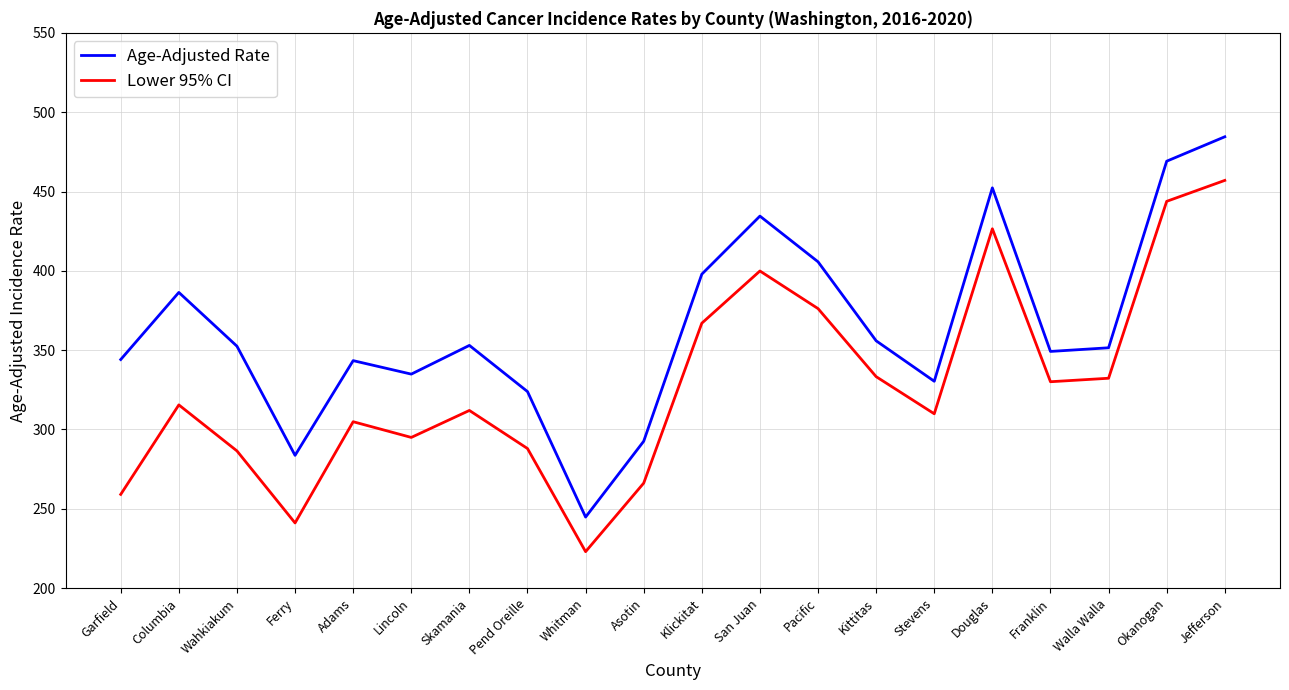

Is it true that Age-Adjusted Rate equals 349.2 at Franklin?

True